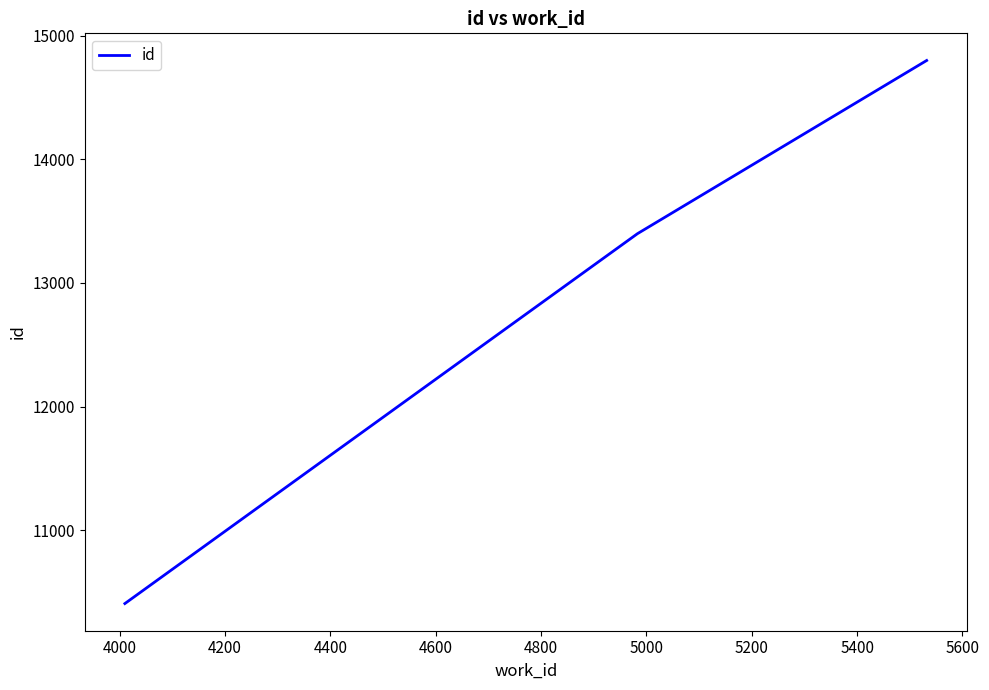

Is this an area chart (filled region under the line)?

No